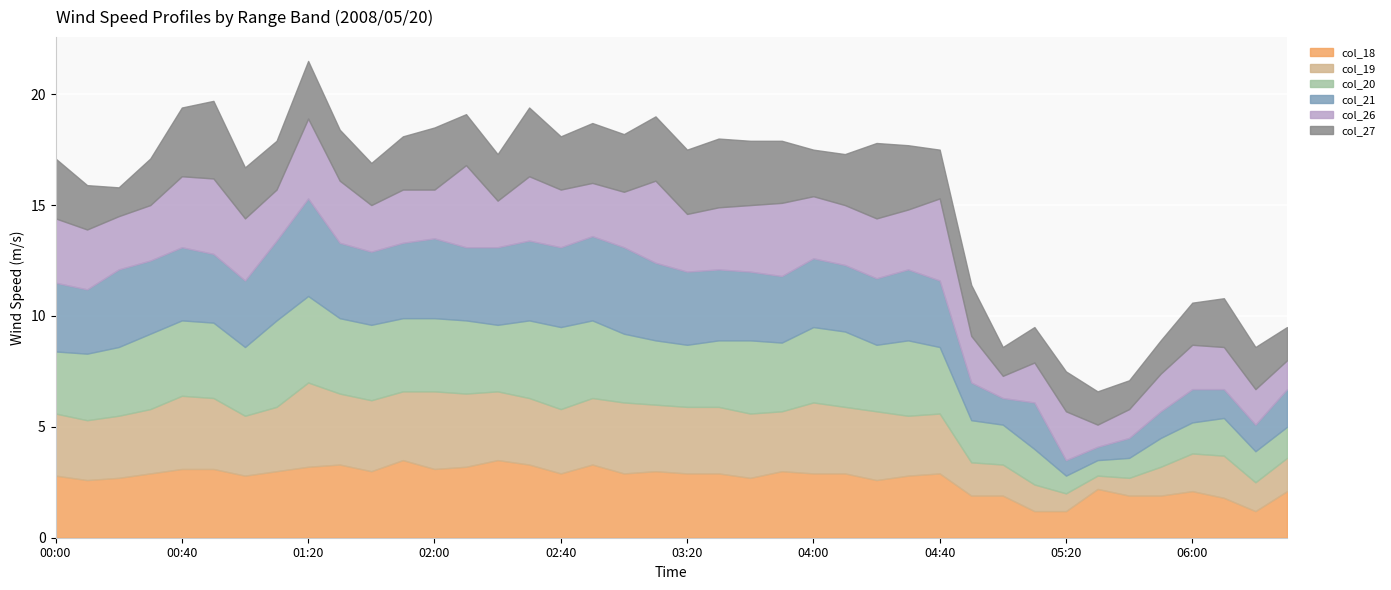

Which series has the largest range (max minus min)?

col_21